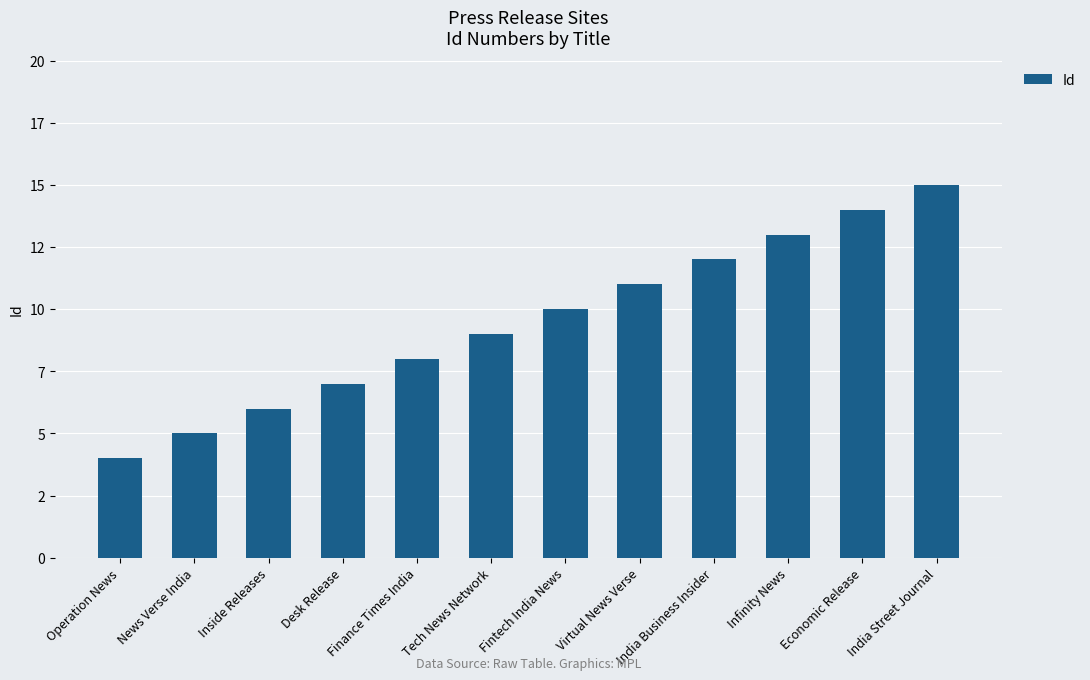

Which label corresponds to the smallest value in the chart?

Operation News